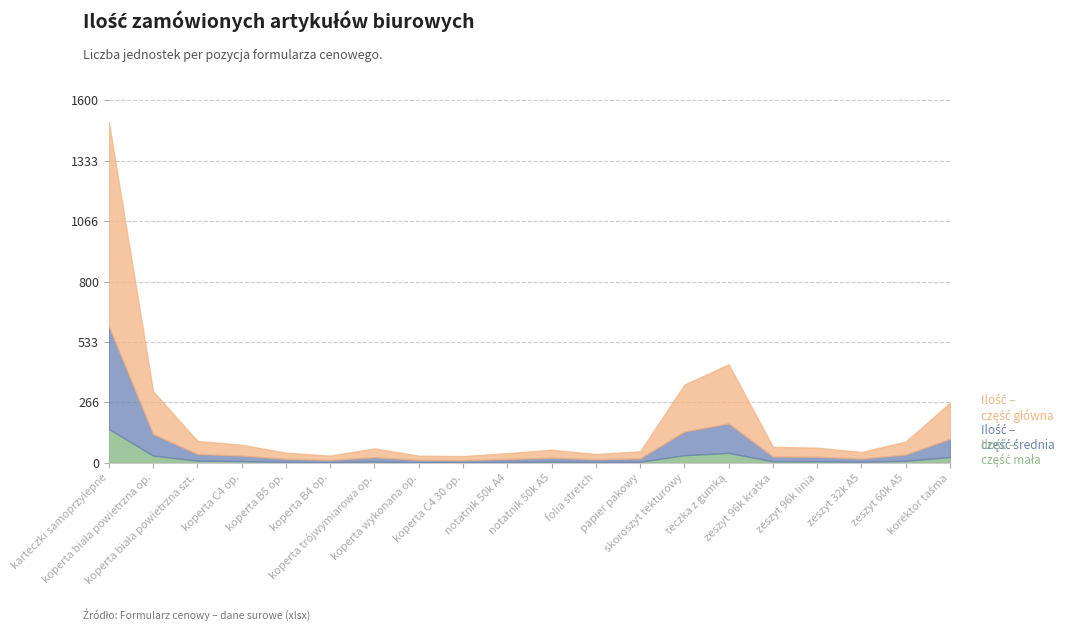

At how many categories does at least one series exceed 306?

4